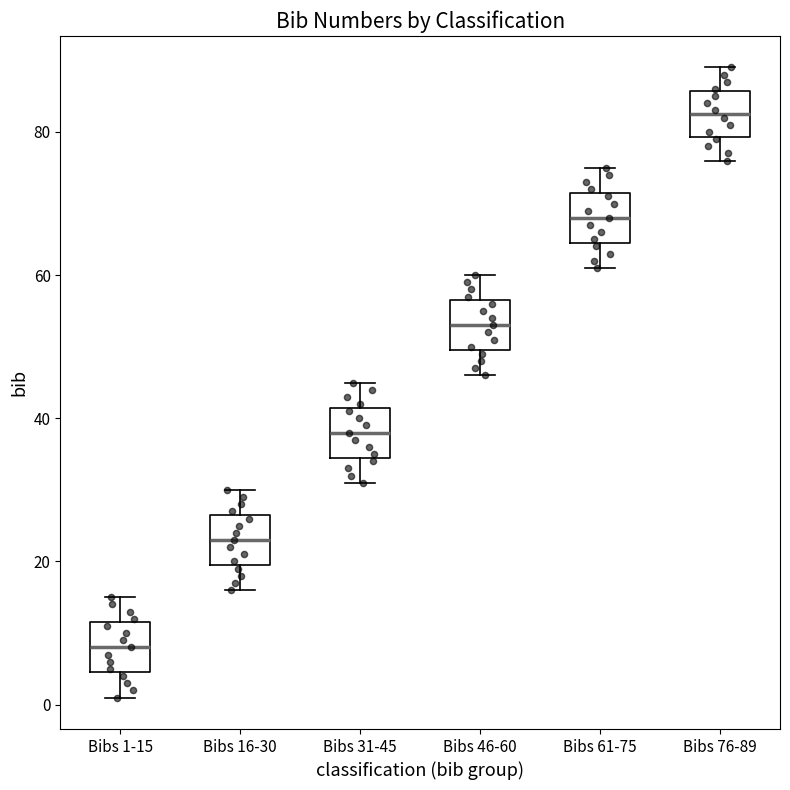

Reading left to right, transcribe this box plot: for each box, give where its median line is, the range the box spans, and where its two whiskers end, as read against the y-axis. The values are not printed on the chart, so give them approximately, as read against the axis.

Bibs 1-15: median 8, box 4 to 12, whiskers 2 to 16
Bibs 16-30: median 24, box 20 to 26, whiskers 16 to 30
Bibs 31-45: median 38, box 34 to 42, whiskers 32 to 46
Bibs 46-60: median 54, box 50 to 56, whiskers 46 to 60
Bibs 61-75: median 68, box 64 to 72, whiskers 62 to 76
Bibs 76-89: median 82, box 80 to 86, whiskers 76 to 90